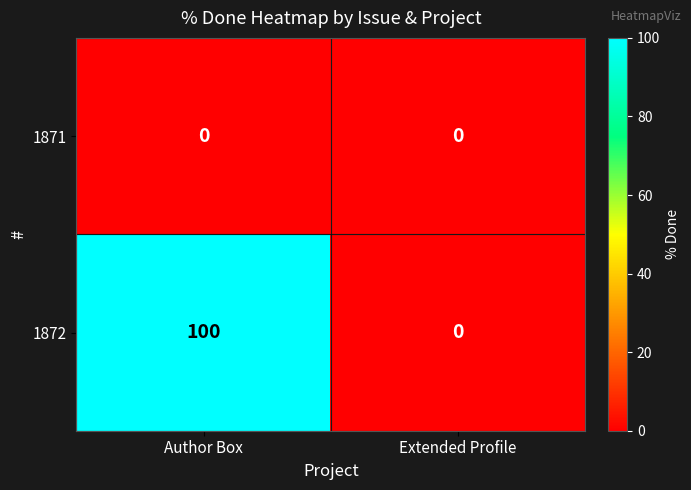

Between Author Box and Extended Profile, which series saw the biggest shift?

1872